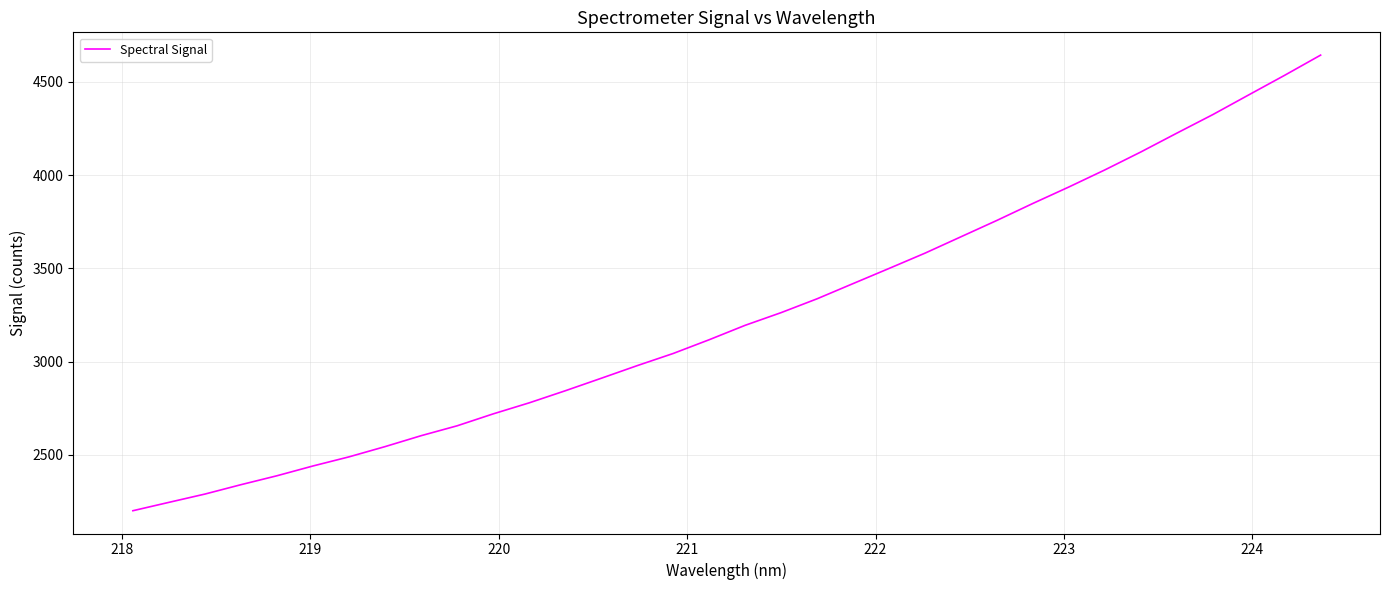

How many categories are shown in the chart?

34